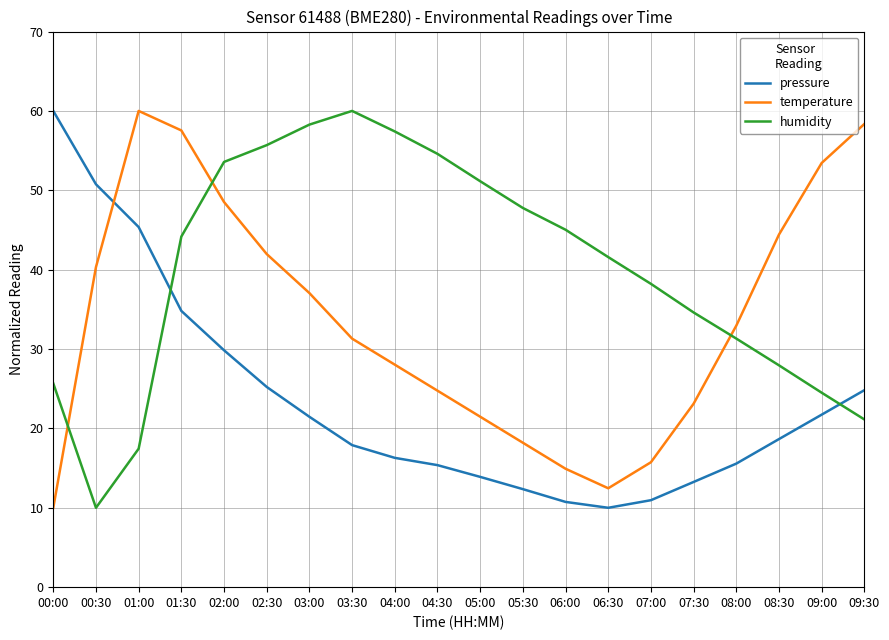

Which series changed the most between 03:00 and 07:30?

humidity